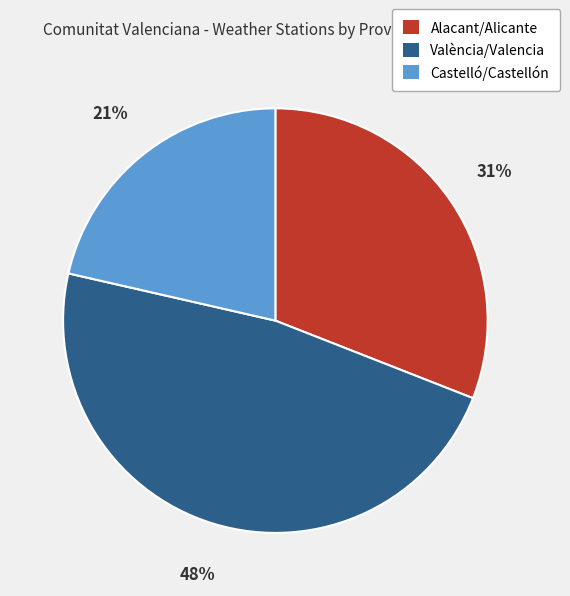

What is the smallest slice in the pie chart?

Castelló/Castellón